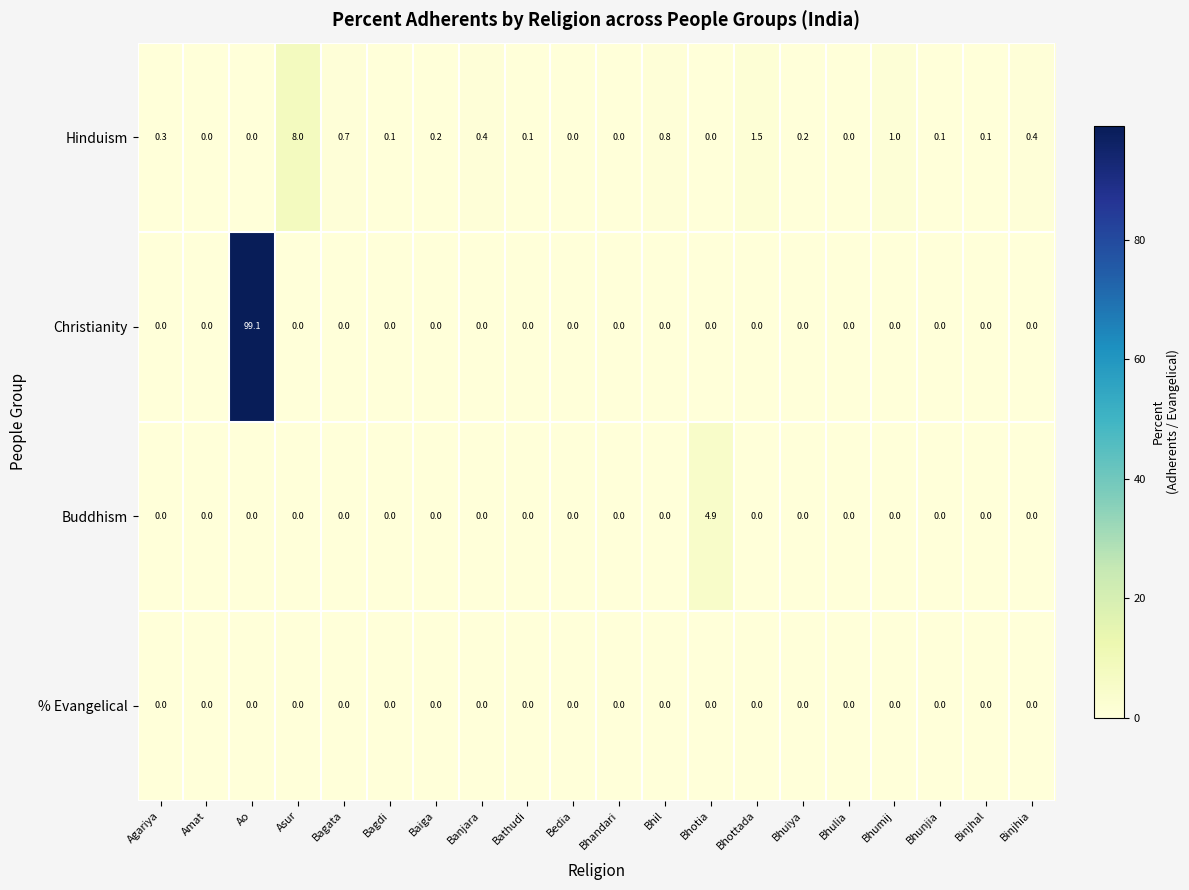

What is the difference between the maximum and minimum values in the Christianity series?

99.1